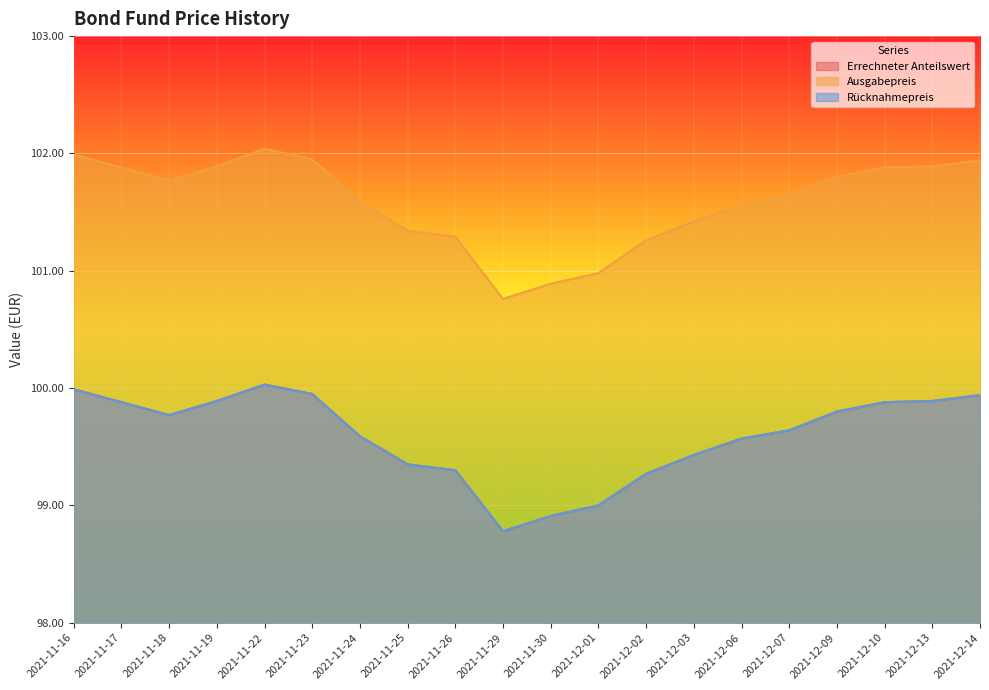

What is the value of the Rücknahmepreis point at the 14th from the left?

99.4